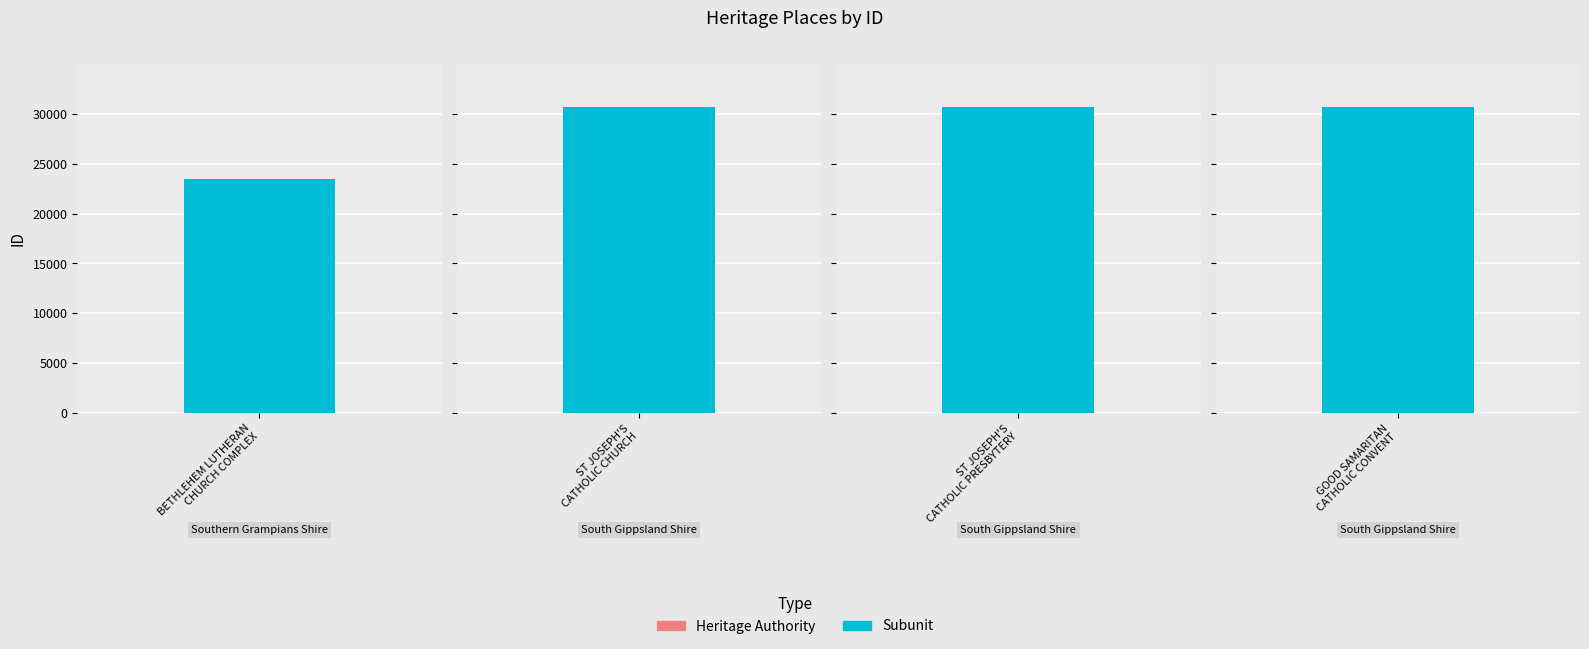

List the labels in order of value, smallest first.

BETHLEHEM LUTHERAN
CHURCH COMPLEX, ST JOSEPH'S
CATHOLIC CHURCH, ST JOSEPH'S
CATHOLIC PRESBYTERY, GOOD SAMARITAN
CATHOLIC CONVENT